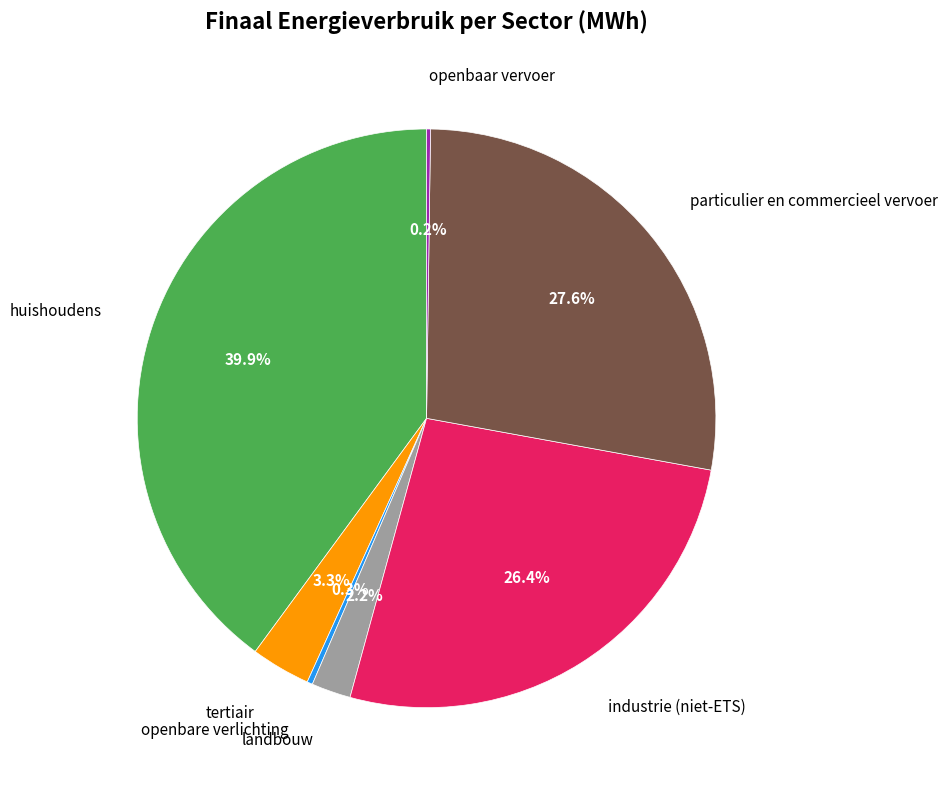

Is there a majority slice in this chart?

No